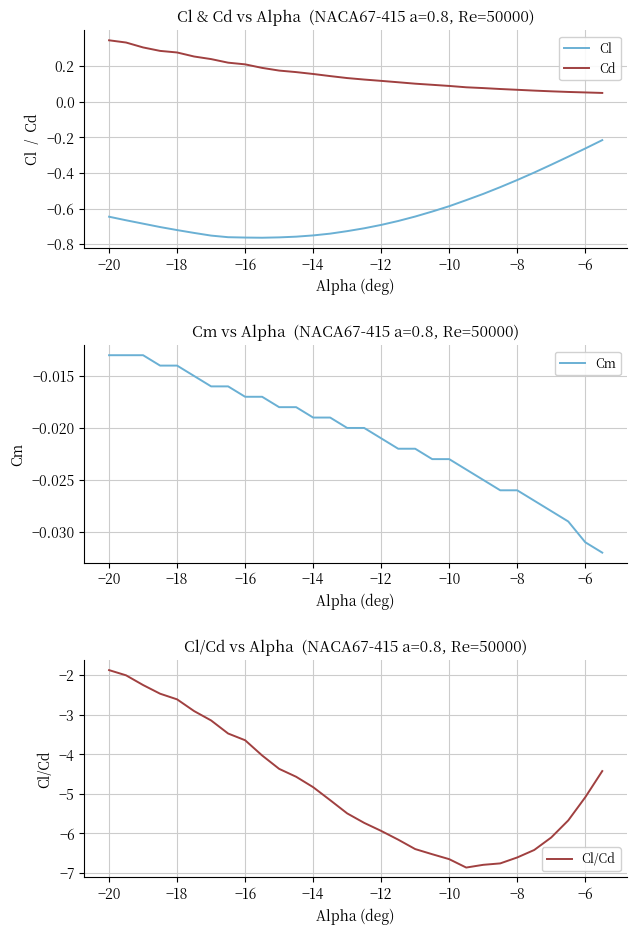

True or false: Cm and Cl/Cd cross at least once.

False